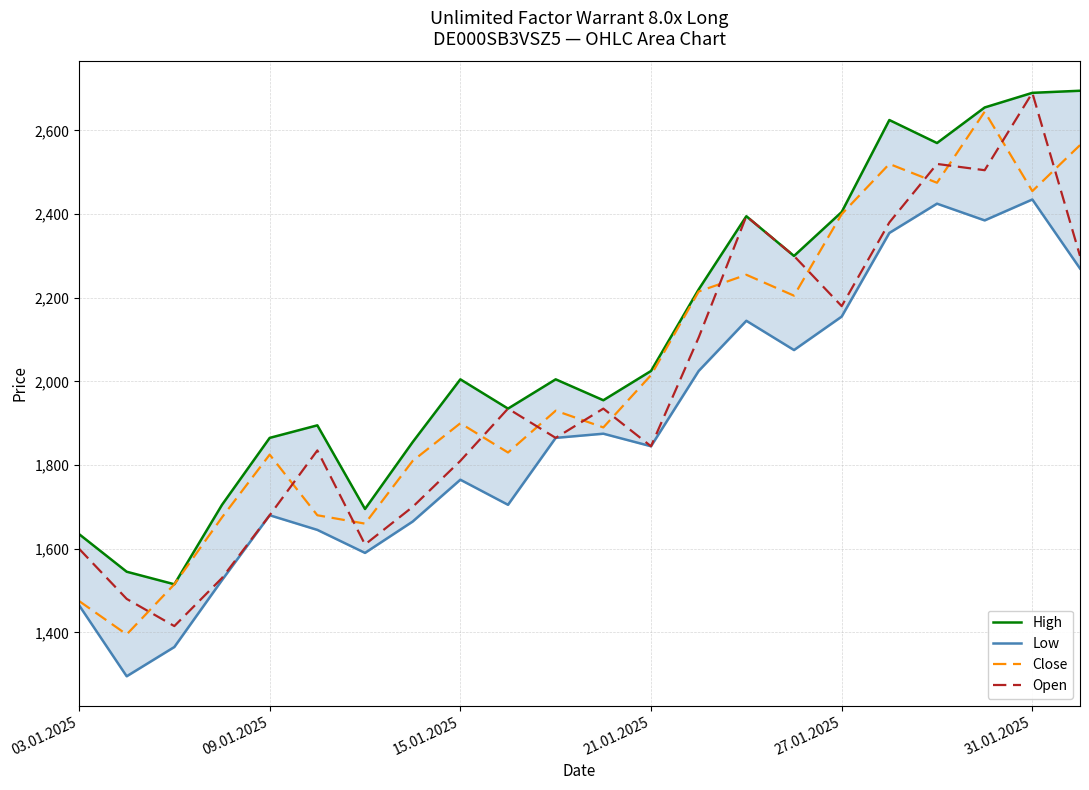

Which series has the widest spread of values?

Open